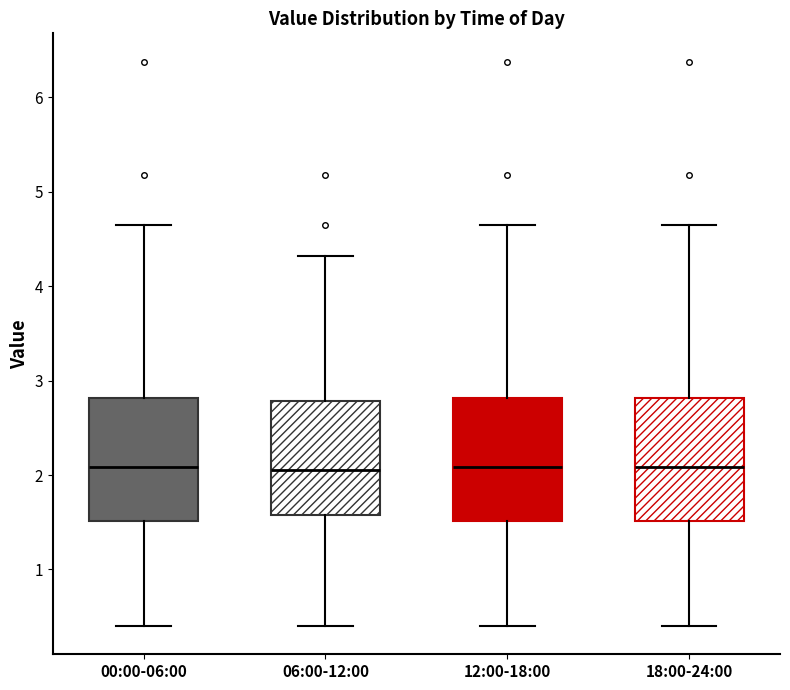

Reading left to right, transcribe this box plot: for each box, give where its median line is, the range the box spans, and where its two whiskers end, as read against the y-axis. The values are not printed on the chart, so give them approximately, as read against the axis.

00:00-06:00: median 2.1, box 1.5 to 2.8, whiskers 0.4 to 4.7
06:00-12:00: median 2.1, box 1.6 to 2.8, whiskers 0.4 to 4.3
12:00-18:00: median 2.1, box 1.5 to 2.8, whiskers 0.4 to 4.7
18:00-24:00: median 2.1, box 1.5 to 2.8, whiskers 0.4 to 4.7